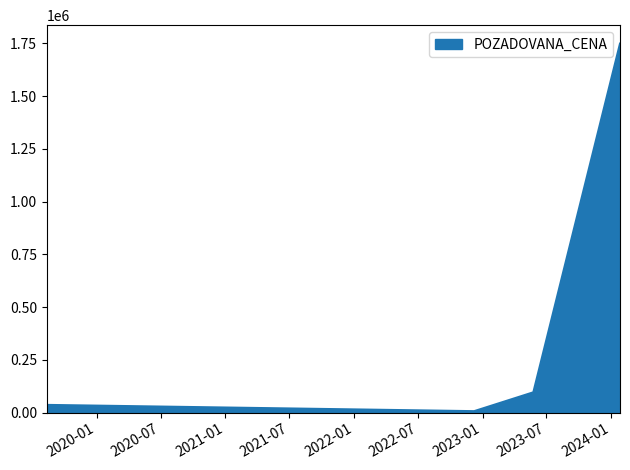

True or false: there are more than 0 points higher than both neighbors.

False